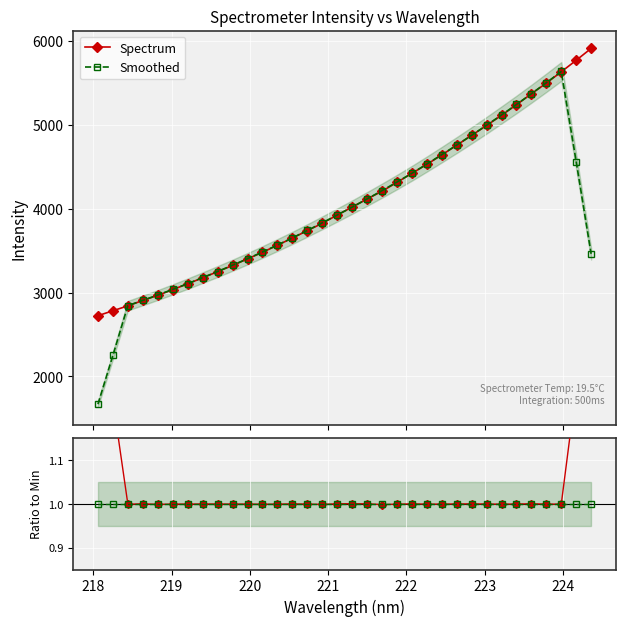

What is the minimum value for Smoothed?

1669.7